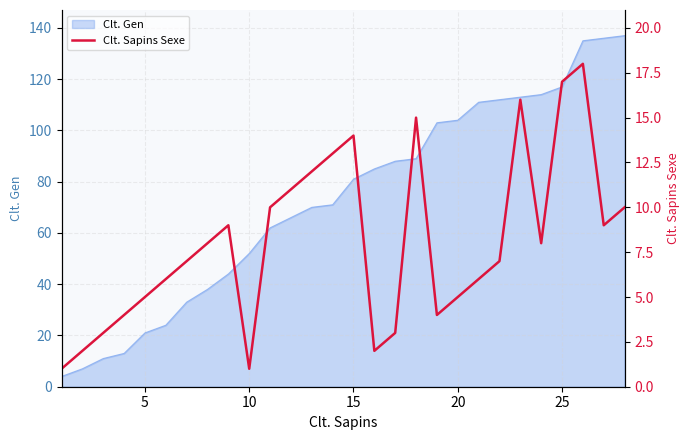

What is the lowest value of the Clt. Gen series?

4